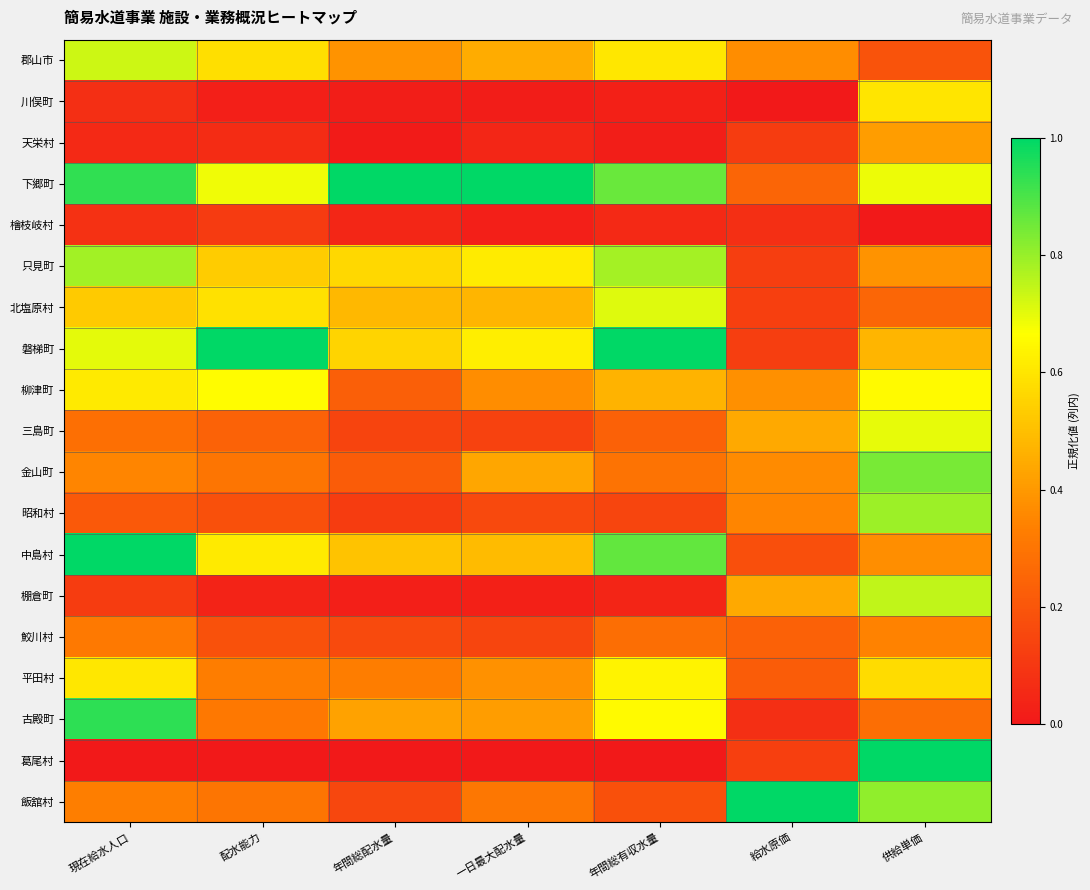

Reading right to left, transcribe all the data shown in this chart.

郡山市: 供給単価=0.2	給水原価=0.4	年間総有収水量=0.6	一日最大配水量=0.5	年間総配水量=0.4	配水能力=0.6	現在給水人口=0.7
川俣町: 供給単価=0.6	給水原価=0.0	年間総有収水量=0.0	一日最大配水量=0.0	年間総配水量=0.0	配水能力=0.0	現在給水人口=0.1
天栄村: 供給単価=0.4	給水原価=0.1	年間総有収水量=0.0	一日最大配水量=0.0	年間総配水量=0.0	配水能力=0.1	現在給水人口=0.1
下郷町: 供給単価=0.7	給水原価=0.2	年間総有収水量=0.9	一日最大配水量=1.0	年間総配水量=1.0	配水能力=0.7	現在給水人口=0.9
檜枝岐村: 供給単価=0.0	給水原価=0.1	年間総有収水量=0.1	一日最大配水量=0.0	年間総配水量=0.0	配水能力=0.1	現在給水人口=0.1
只見町: 供給単価=0.4	給水原価=0.1	年間総有収水量=0.8	一日最大配水量=0.6	年間総配水量=0.6	配水能力=0.5	現在給水人口=0.8
北塩原村: 供給単価=0.3	給水原価=0.1	年間総有収水量=0.7	一日最大配水量=0.5	年間総配水量=0.5	配水能力=0.6	現在給水人口=0.5
磐梯町: 供給単価=0.5	給水原価=0.1	年間総有収水量=1.0	一日最大配水量=0.6	年間総配水量=0.6	配水能力=1.0	現在給水人口=0.7
柳津町: 供給単価=0.7	給水原価=0.4	年間総有収水量=0.5	一日最大配水量=0.4	年間総配水量=0.2	配水能力=0.7	現在給水人口=0.6
三島町: 供給単価=0.7	給水原価=0.4	年間総有収水量=0.2	一日最大配水量=0.1	年間総配水量=0.1	配水能力=0.2	現在給水人口=0.3
金山町: 供給単価=0.8	給水原価=0.4	年間総有収水量=0.3	一日最大配水量=0.4	年間総配水量=0.2	配水能力=0.3	現在給水人口=0.4
昭和村: 供給単価=0.8	給水原価=0.4	年間総有収水量=0.1	一日最大配水量=0.2	年間総配水量=0.1	配水能力=0.2	現在給水人口=0.2
中島村: 供給単価=0.4	給水原価=0.2	年間総有収水量=0.9	一日最大配水量=0.5	年間総配水量=0.5	配水能力=0.6	現在給水人口=1.0
棚倉町: 供給単価=0.7	給水原価=0.4	年間総有収水量=0.0	一日最大配水量=0.0	年間総配水量=0.0	配水能力=0.0	現在給水人口=0.1
鮫川村: 供給単価=0.3	給水原価=0.2	年間総有収水量=0.3	一日最大配水量=0.1	年間総配水量=0.2	配水能力=0.2	現在給水人口=0.3
平田村: 供給単価=0.6	給水原価=0.2	年間総有収水量=0.6	一日最大配水量=0.4	年間総配水量=0.3	配水能力=0.3	現在給水人口=0.6
古殿町: 供給単価=0.3	給水原価=0.1	年間総有収水量=0.7	一日最大配水量=0.4	年間総配水量=0.4	配水能力=0.3	現在給水人口=0.9
葛尾村: 供給単価=1.0	給水原価=0.1	年間総有収水量=0.0	一日最大配水量=0.0	年間総配水量=0.0	配水能力=0.0	現在給水人口=0.0
飯舘村: 供給単価=0.8	給水原価=1.0	年間総有収水量=0.2	一日最大配水量=0.3	年間総配水量=0.2	配水能力=0.3	現在給水人口=0.3